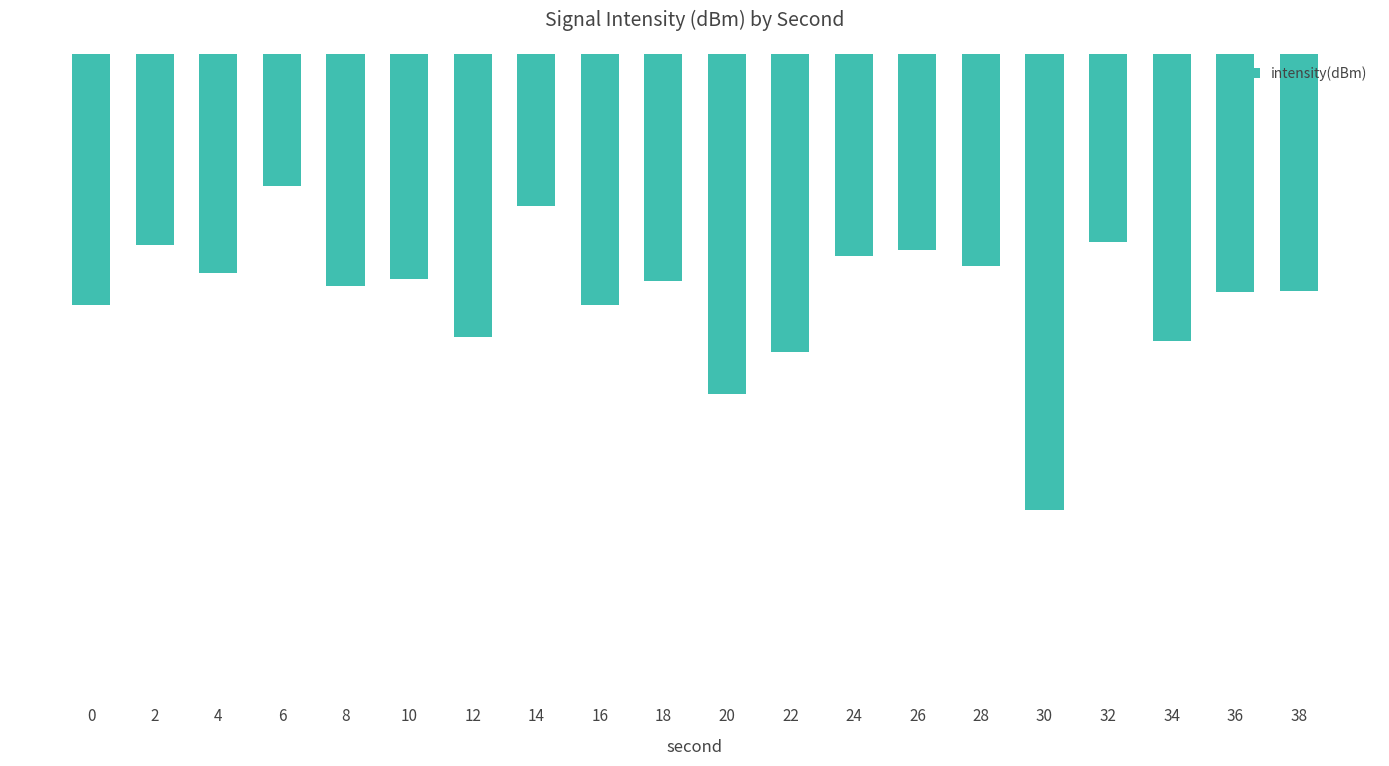

What is the sum of all values?

-2445.4